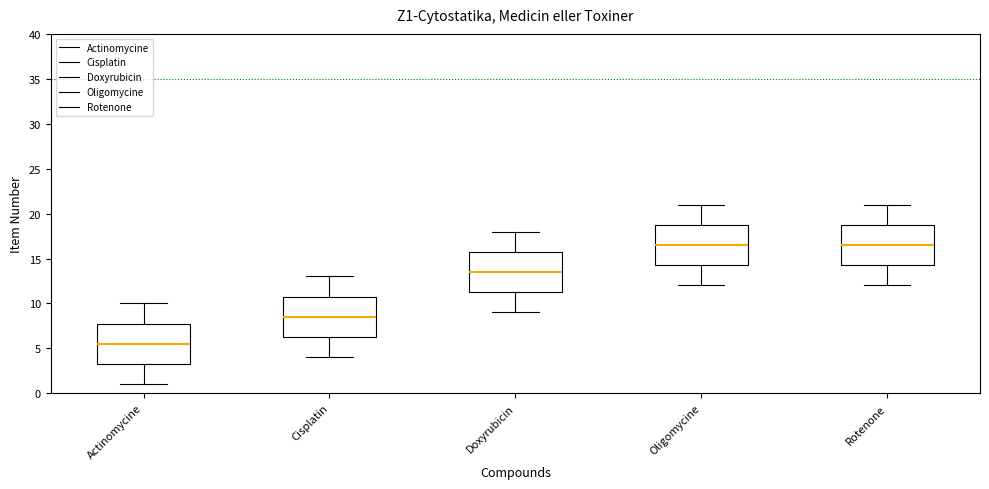

Reading left to right, transcribe this box plot: for each box, give where its median line is, the range the box spans, and where its two whiskers end, as read against the y-axis. The values are not printed on the chart, so give them approximately, as read against the axis.

Actinomycine: median 5.5, box 3.5 to 8.0, whiskers 1.0 to 10.0
Cisplatin: median 8.5, box 6.5 to 11.0, whiskers 4.0 to 13.0
Doxyrubicin: median 13.5, box 11.5 to 16.0, whiskers 9.0 to 18.0
Oligomycine: median 16.5, box 14.5 to 19.0, whiskers 12.0 to 21.0
Rotenone: median 16.5, box 14.5 to 19.0, whiskers 12.0 to 21.0